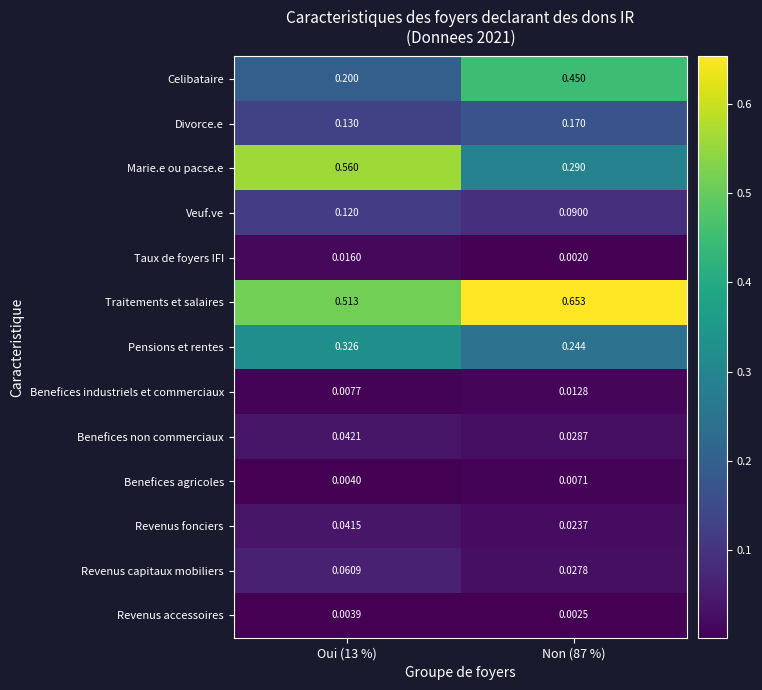

Rank the series at Non (87 %) from highest to lowest value.

Traitements et salaires, Celibataire, Marie.e ou pacse.e, Pensions et rentes, Divorce.e, Veuf.ve, Benefices non commerciaux, Revenus capitaux mobiliers, Revenus fonciers, Benefices industriels et commerciaux, Benefices agricoles, Revenus accessoires, Taux de foyers IFI